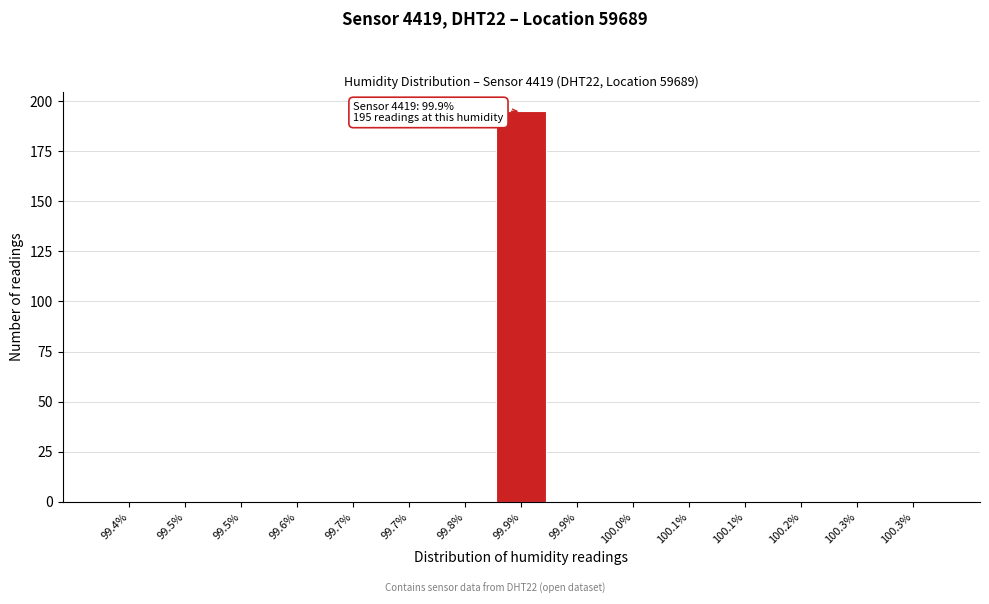

Count the number of categories in the chart.

15